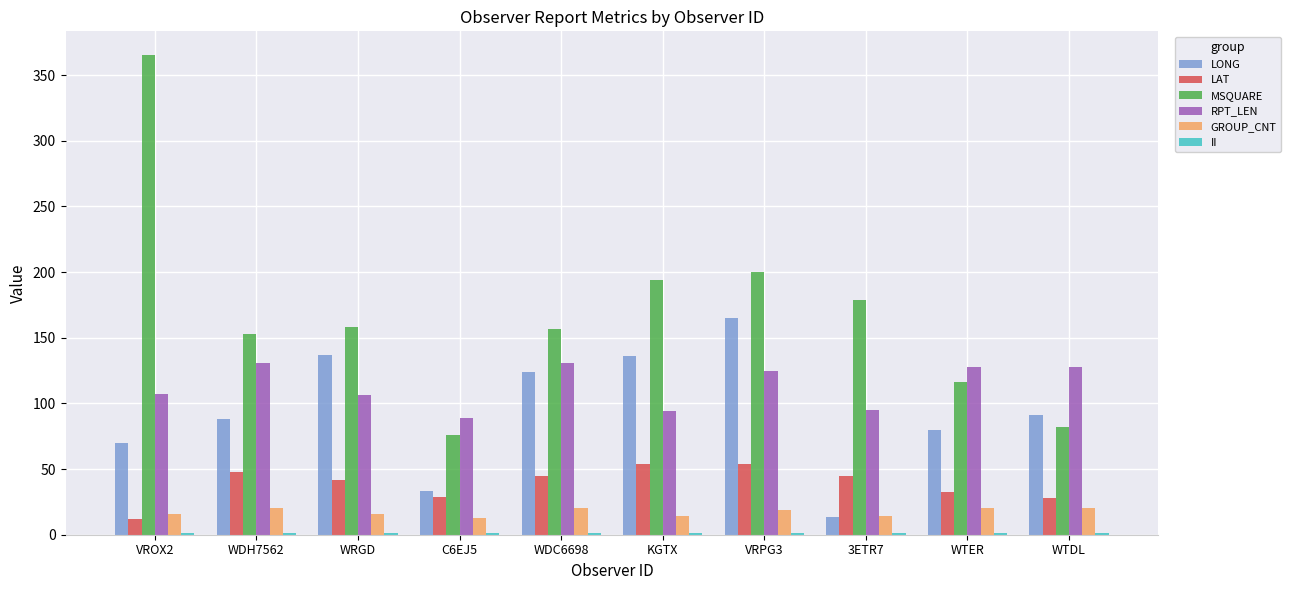

True or false: LONG has a value of 163.8 at WTDL.

False